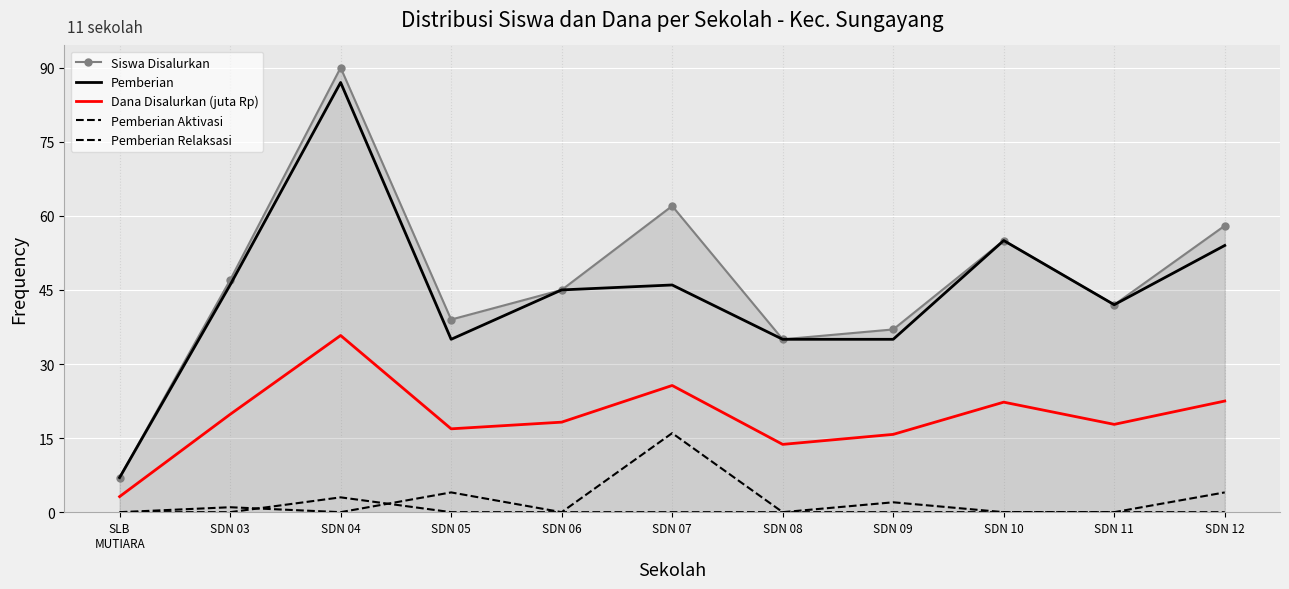

True or false: Dana Disalurkan (juta Rp) has a value of 19.8 at SDN 03.

True